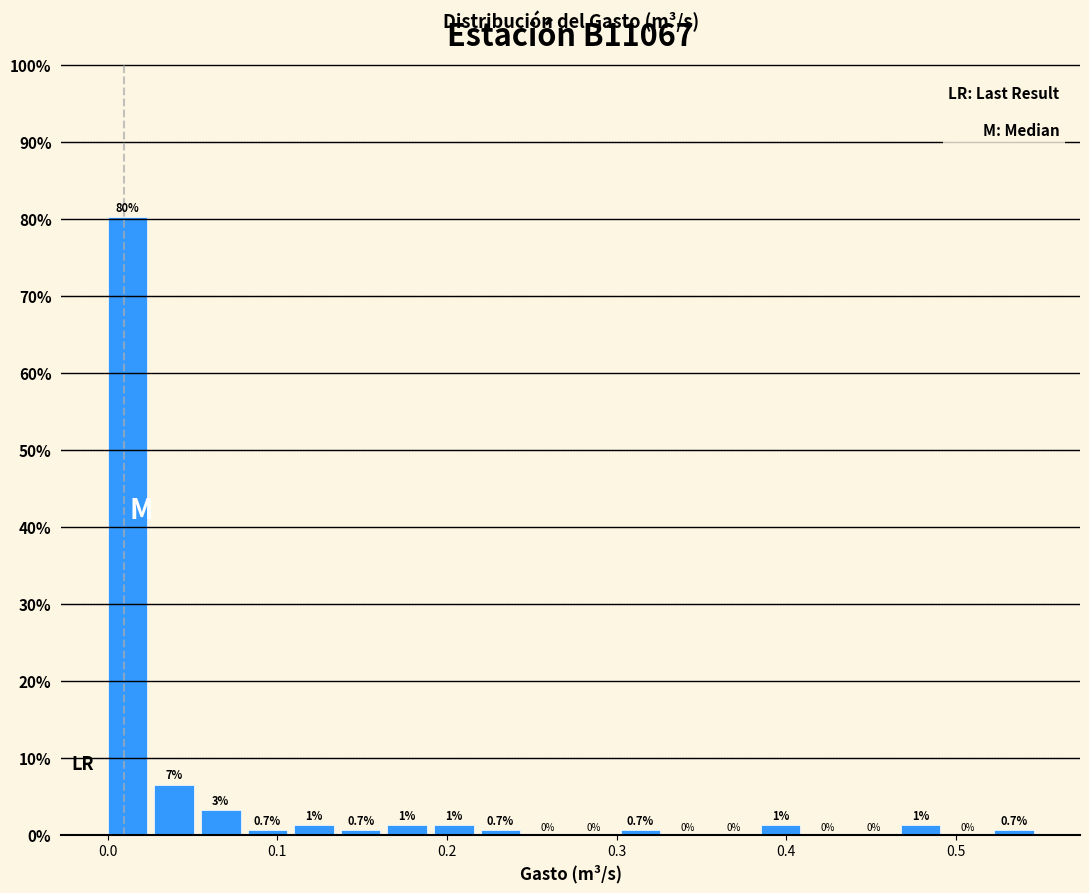

Around what value on the x-axis is the tallest bar? Give the approximate position of its centre, as read against the axis.

0.01